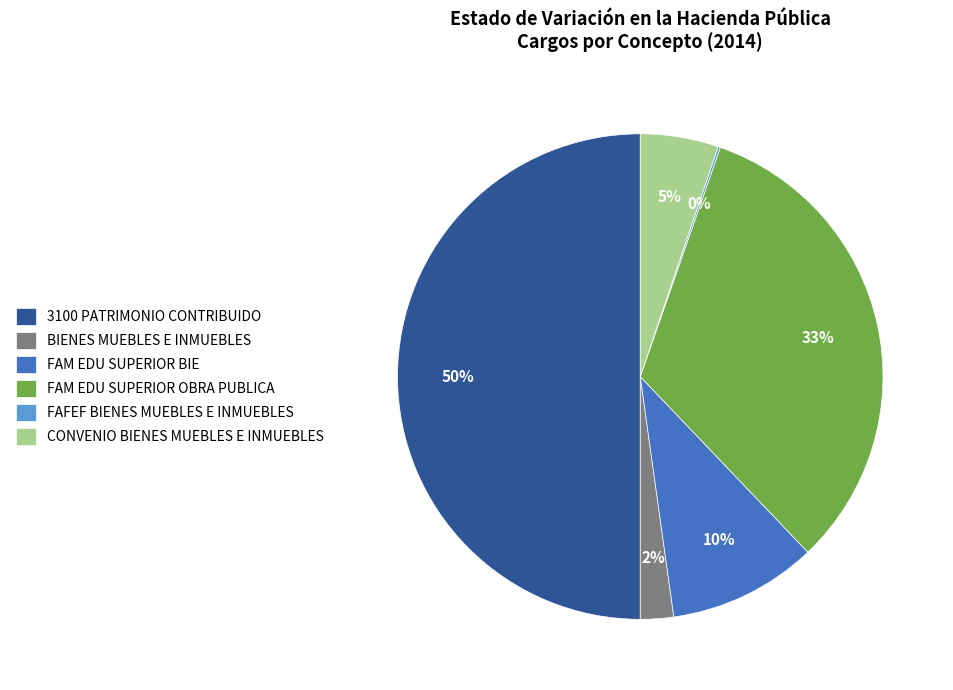

Is it true that 3100 PATRIMONIO CONTRIBUIDO is 57% of the pie?

False